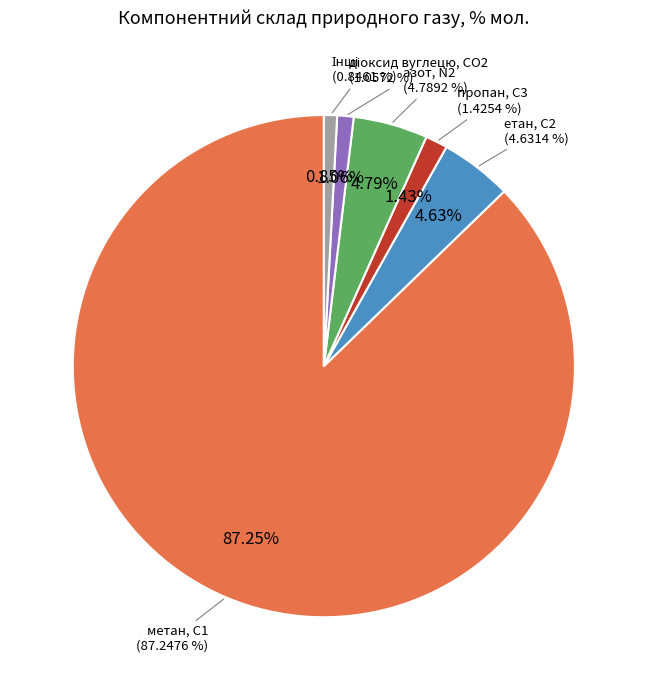

To the nearest percent, what is the difference between the етан, С2 and діоксид вуглецю, CО2 slice percentages?

4%